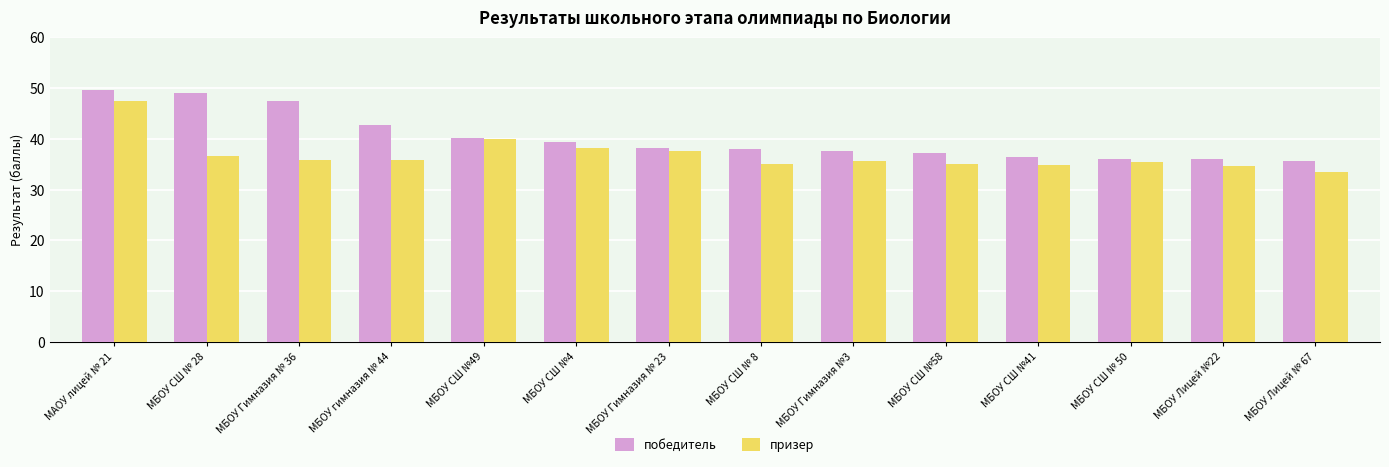

What is the average value of the победитель series?

40.3